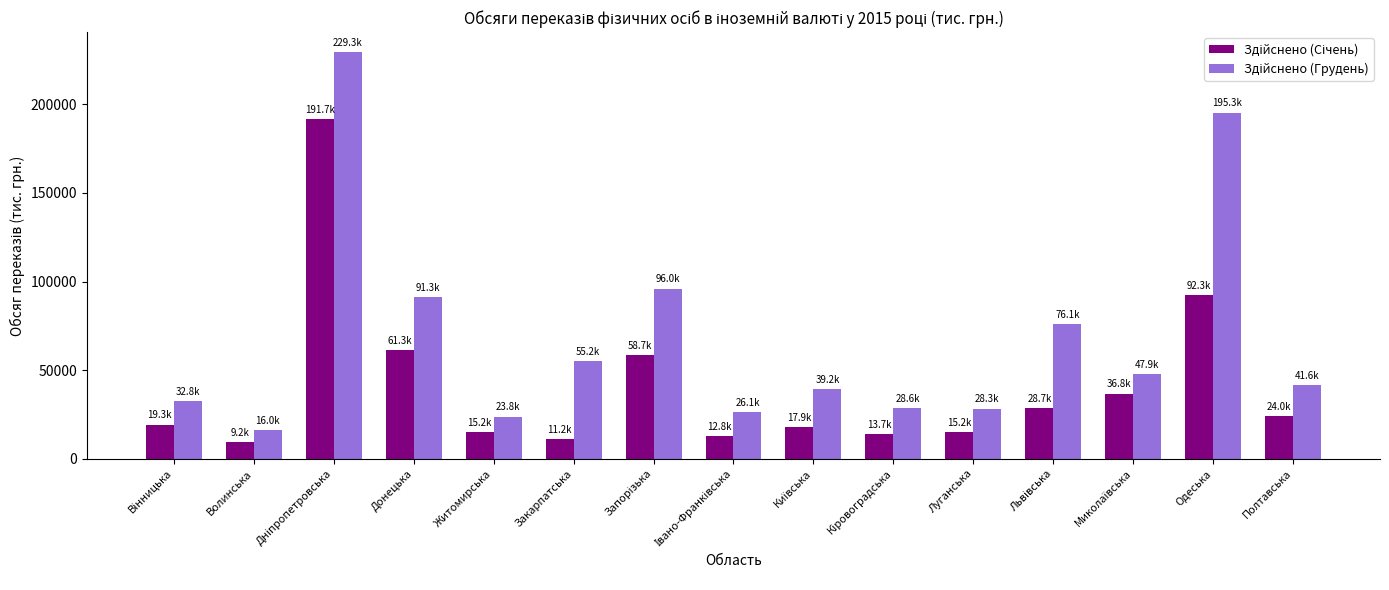

What is the greatest value displayed?

229303.1